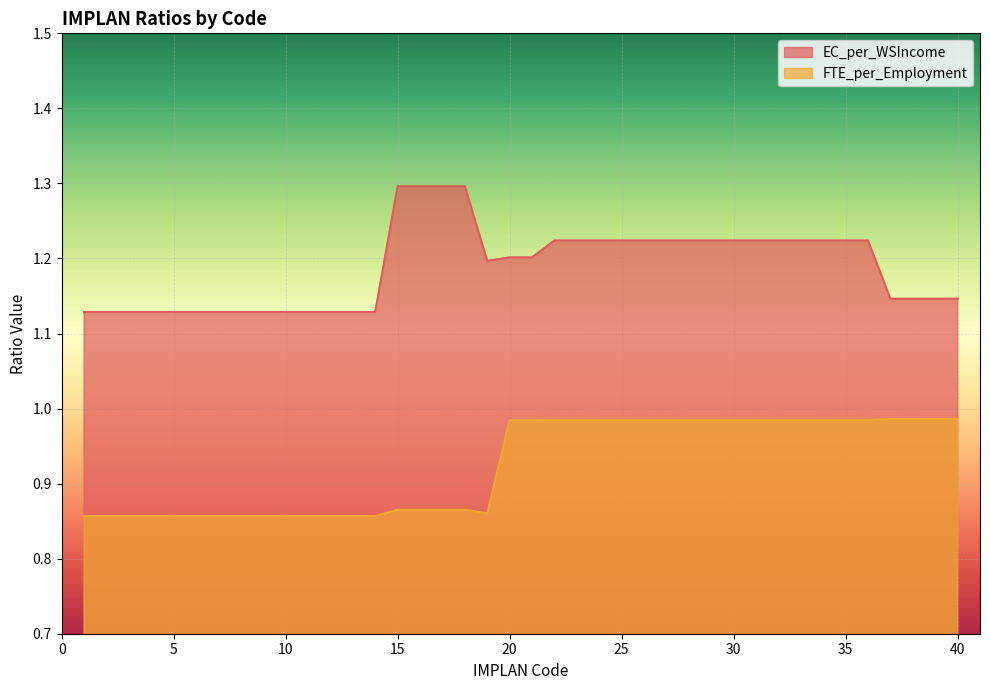

Reading left to right, transcribe all the data shown in this chart.

EC_per_WSIncome: 1=1.1	2=1.1	3=1.1	4=1.1	5=1.1	6=1.1	7=1.1	8=1.1	9=1.1	10=1.1	11=1.1	12=1.1	13=1.1	14=1.1	15=1.3	16=1.3	17=1.3	18=1.3	19=1.2	20=1.2	21=1.2	22=1.2	23=1.2	24=1.2	25=1.2	26=1.2	27=1.2	28=1.2	29=1.2	30=1.2	31=1.2	32=1.2	33=1.2	34=1.2	35=1.2	36=1.2	37=1.1	38=1.1	39=1.1	40=1.1
FTE_per_Employment: 1=0.9	2=0.9	3=0.9	4=0.9	5=0.9	6=0.9	7=0.9	8=0.9	9=0.9	10=0.9	11=0.9	12=0.9	13=0.9	14=0.9	15=0.9	16=0.9	17=0.9	18=0.9	19=0.9	20=1.0	21=1.0	22=1.0	23=1.0	24=1.0	25=1.0	26=1.0	27=1.0	28=1.0	29=1.0	30=1.0	31=1.0	32=1.0	33=1.0	34=1.0	35=1.0	36=1.0	37=1.0	38=1.0	39=1.0	40=1.0